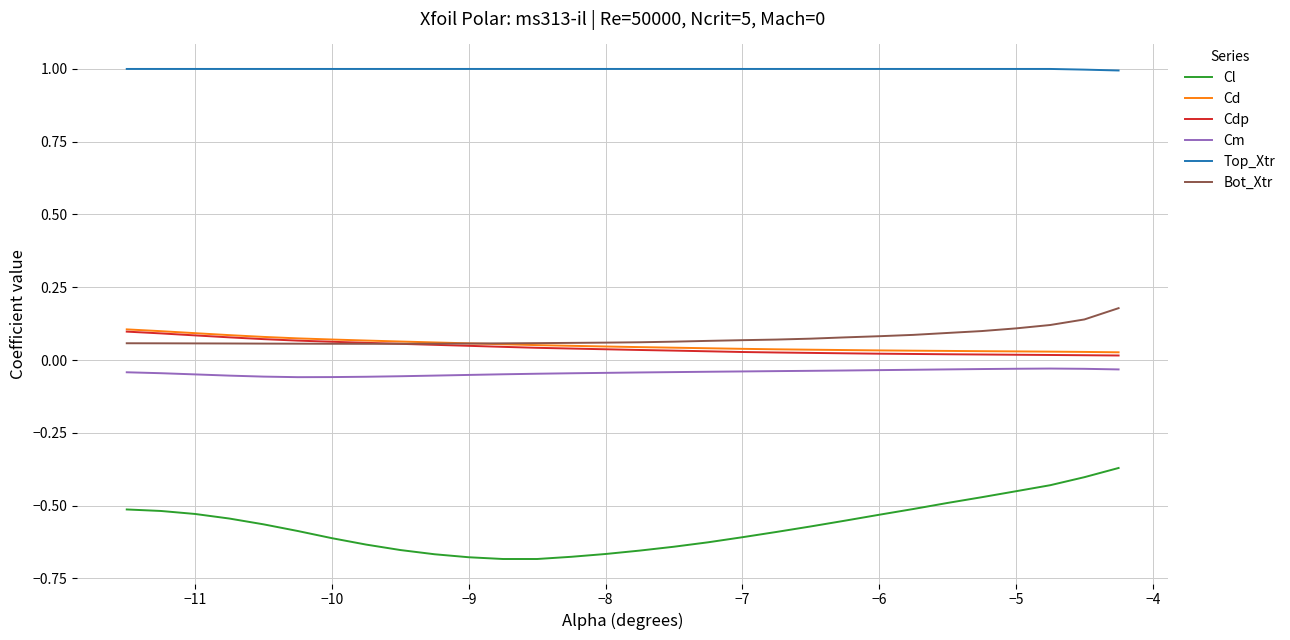

Which series has the widest spread of values?

Cl